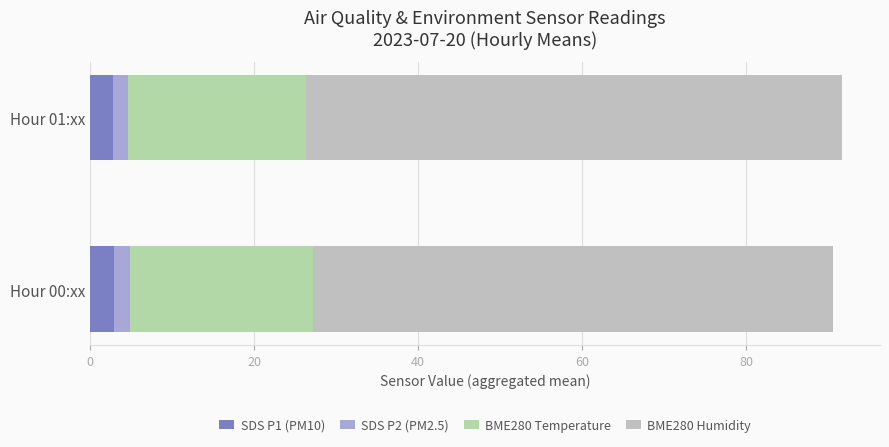

How many distinct data groups are displayed?

4